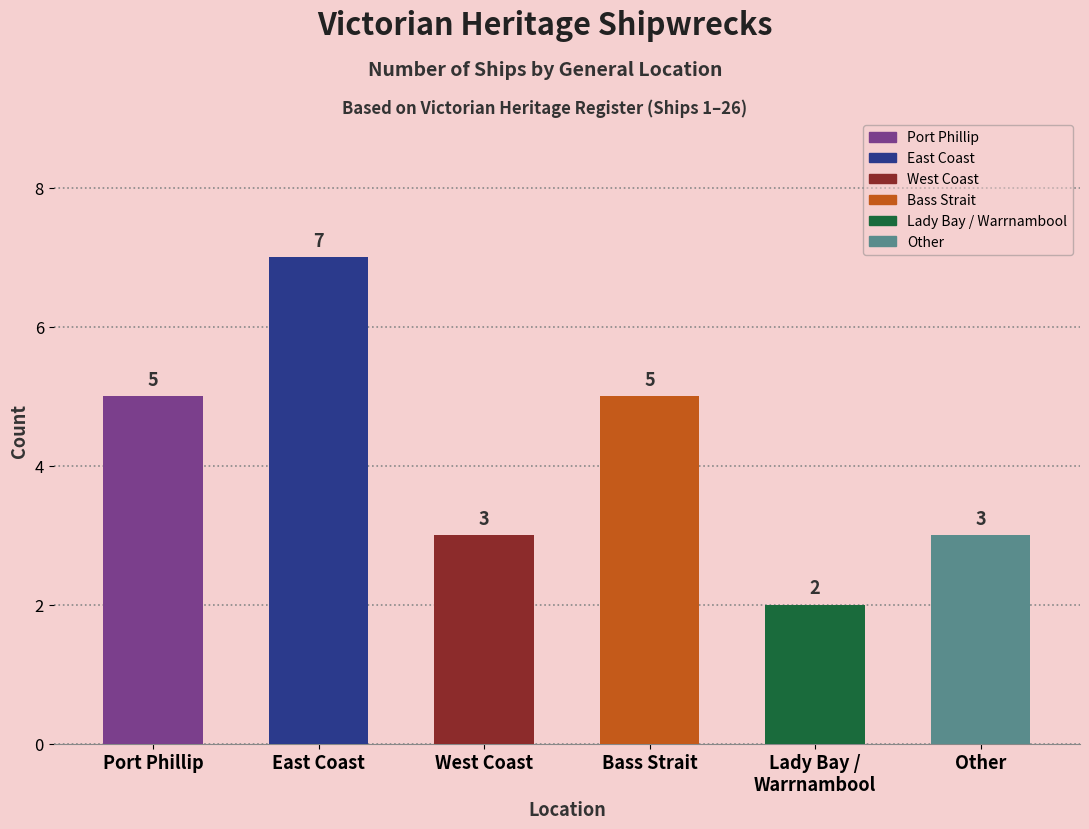

What value does the data have at Bass Strait?

5